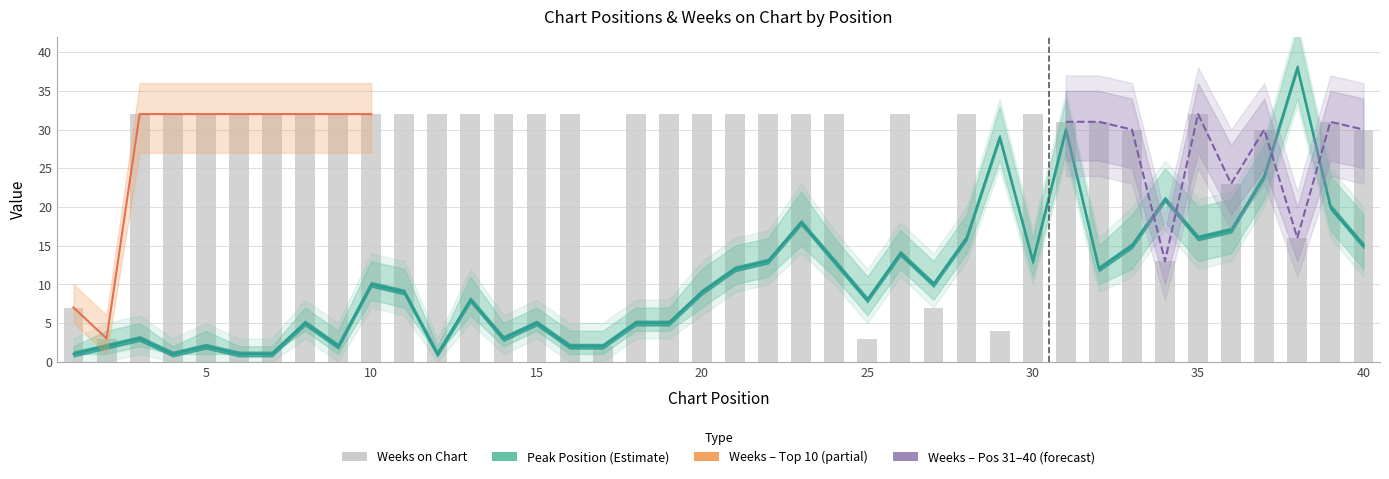

Is the value of Weeks on Chart at 19 greater than the value of Peak Position at 18?

Yes